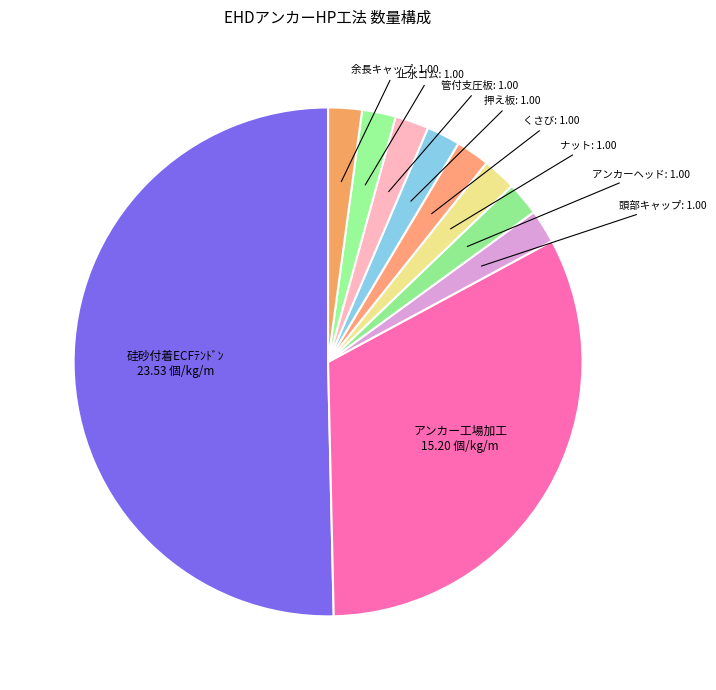

To the nearest percent, what is the difference between the largest and smallest slice percentages?

48%